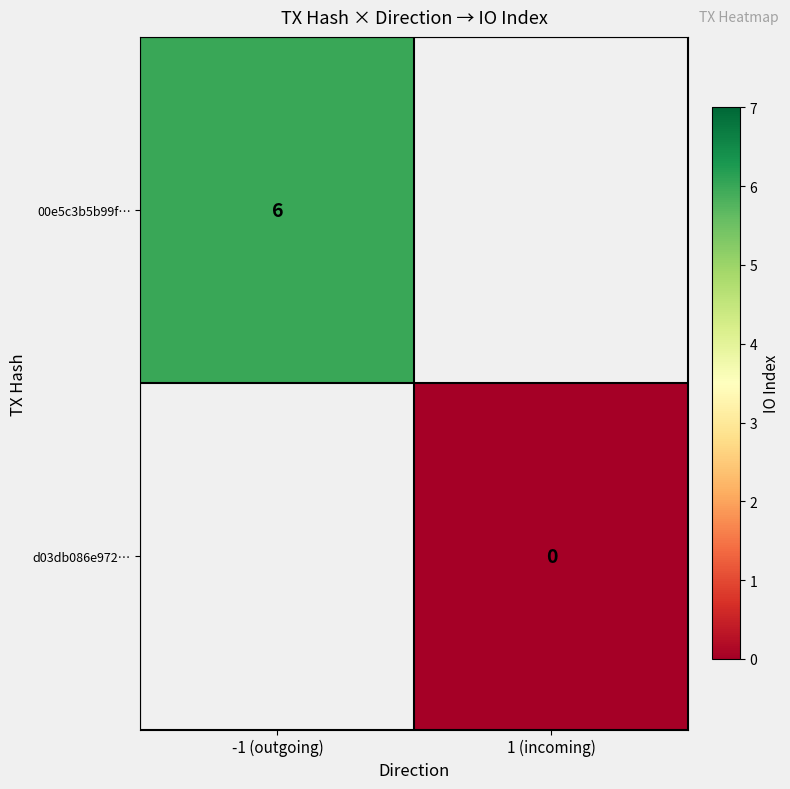

At how many categories does at least one series exceed 0?

1